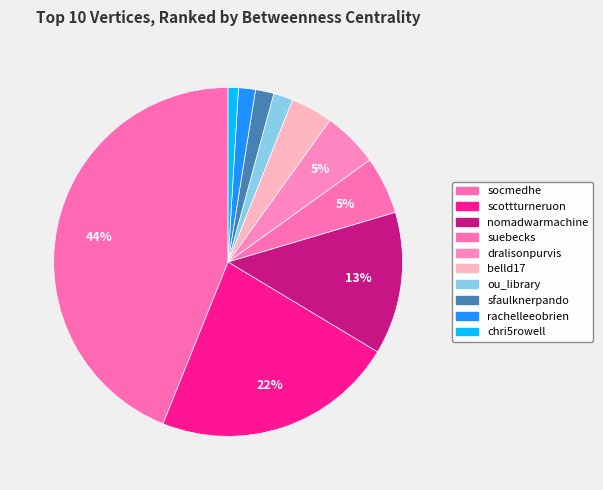

How many slices are in this pie chart?

10